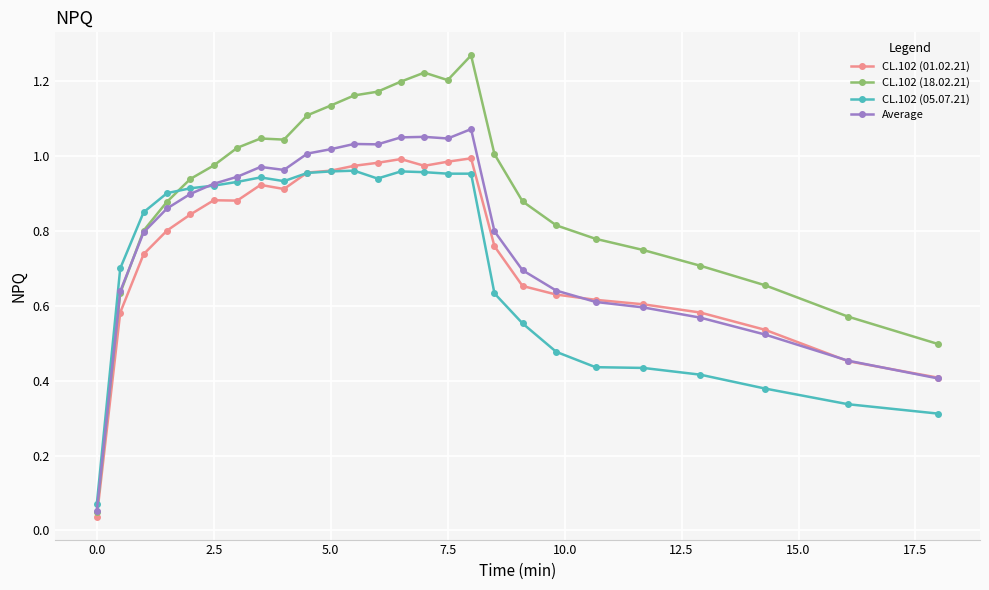

Which series has the widest spread of values?

CL.102 (18.02.21)